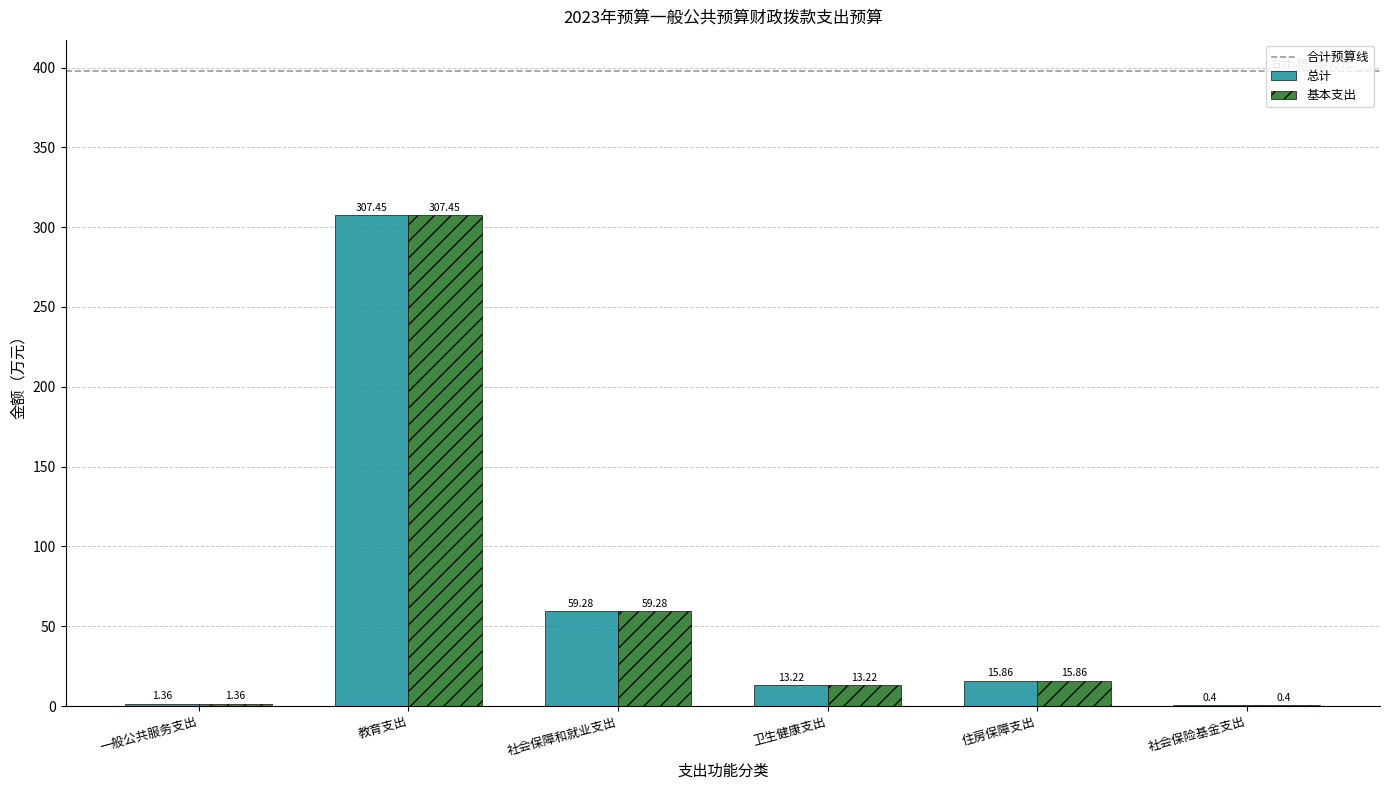

Where does the 总计 series first go above 15?

教育支出